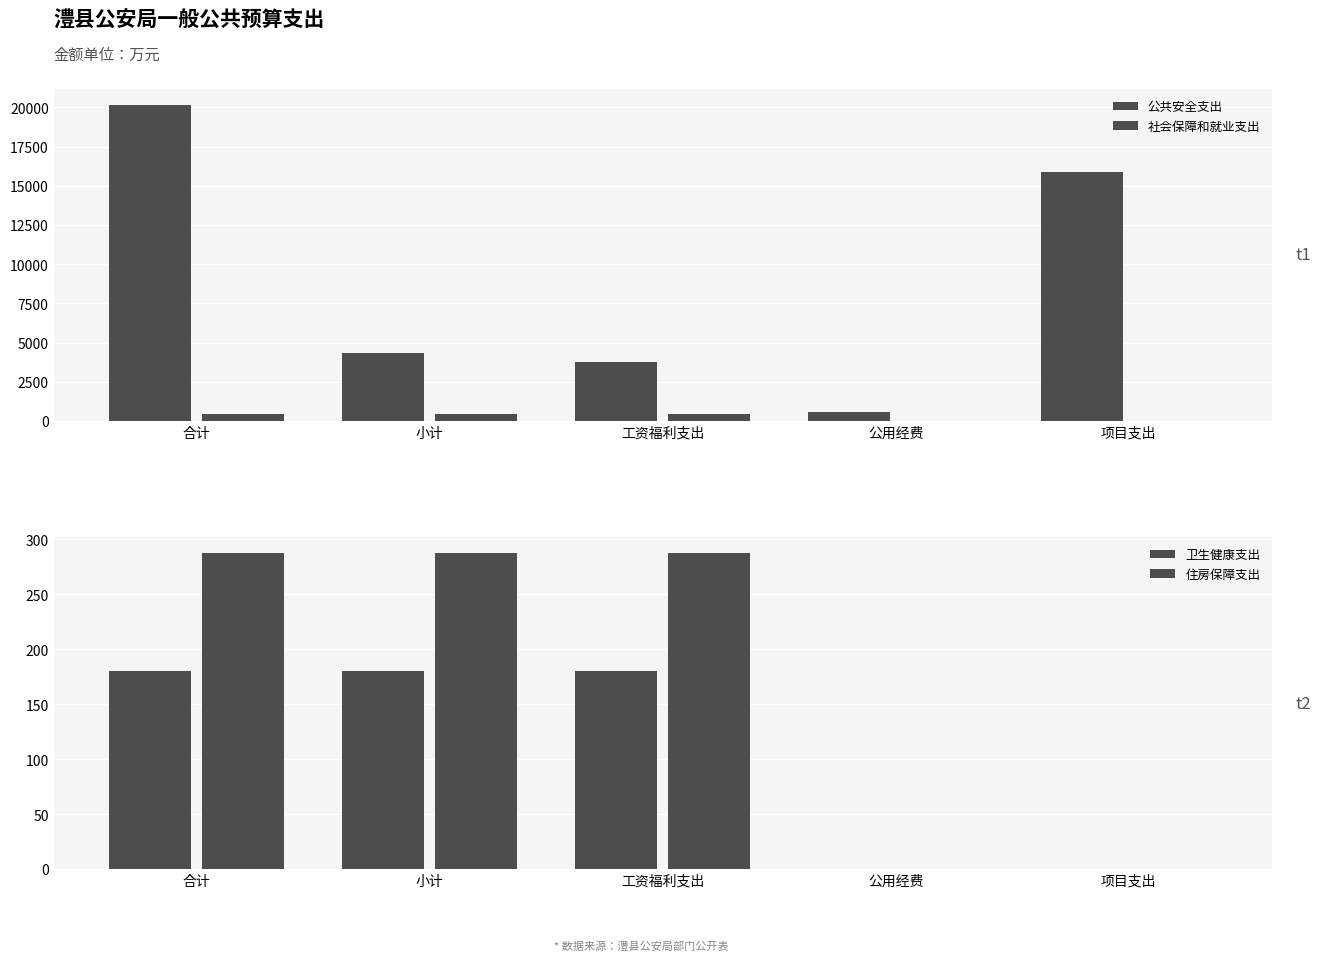

At which category is the sum across all series the highest?

合计